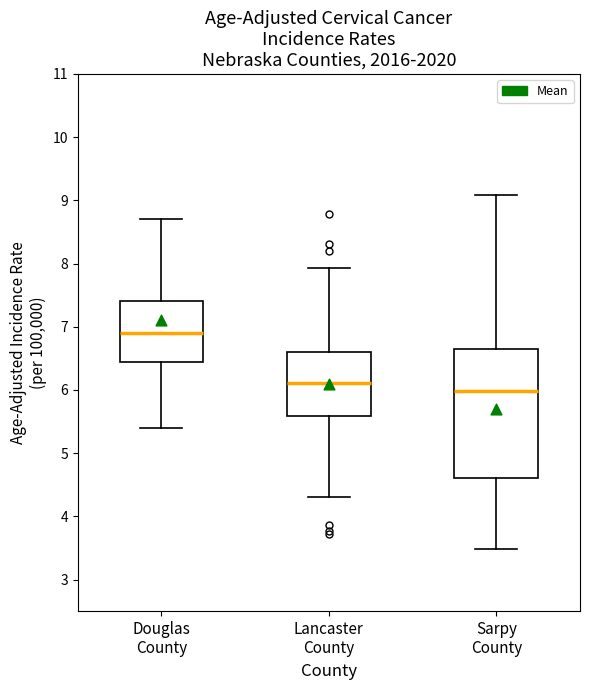

Which box is the tallest, from its lower edge to its upper edge?

Sarpy County